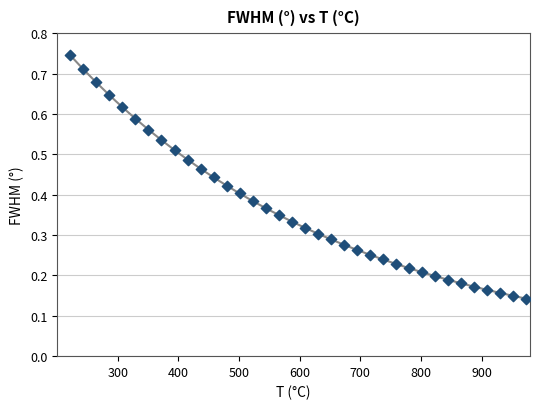

What is the range of X values (max minus min)?

752.5